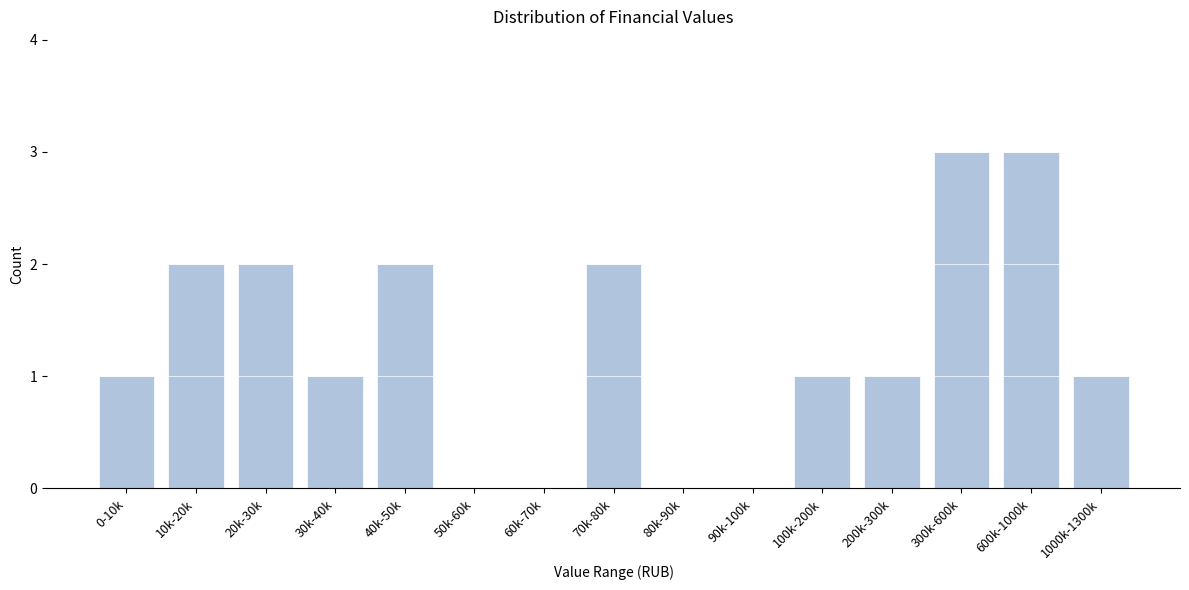

Reading left to right, list all the values displayed in this chart.

0-10k=1	10k-20k=2	20k-30k=2	30k-40k=1	40k-50k=2	50k-60k=0	60k-70k=0	70k-80k=2	80k-90k=0	90k-100k=0	100k-200k=1	200k-300k=1	300k-600k=3	600k-1000k=3	1000k-1300k=1